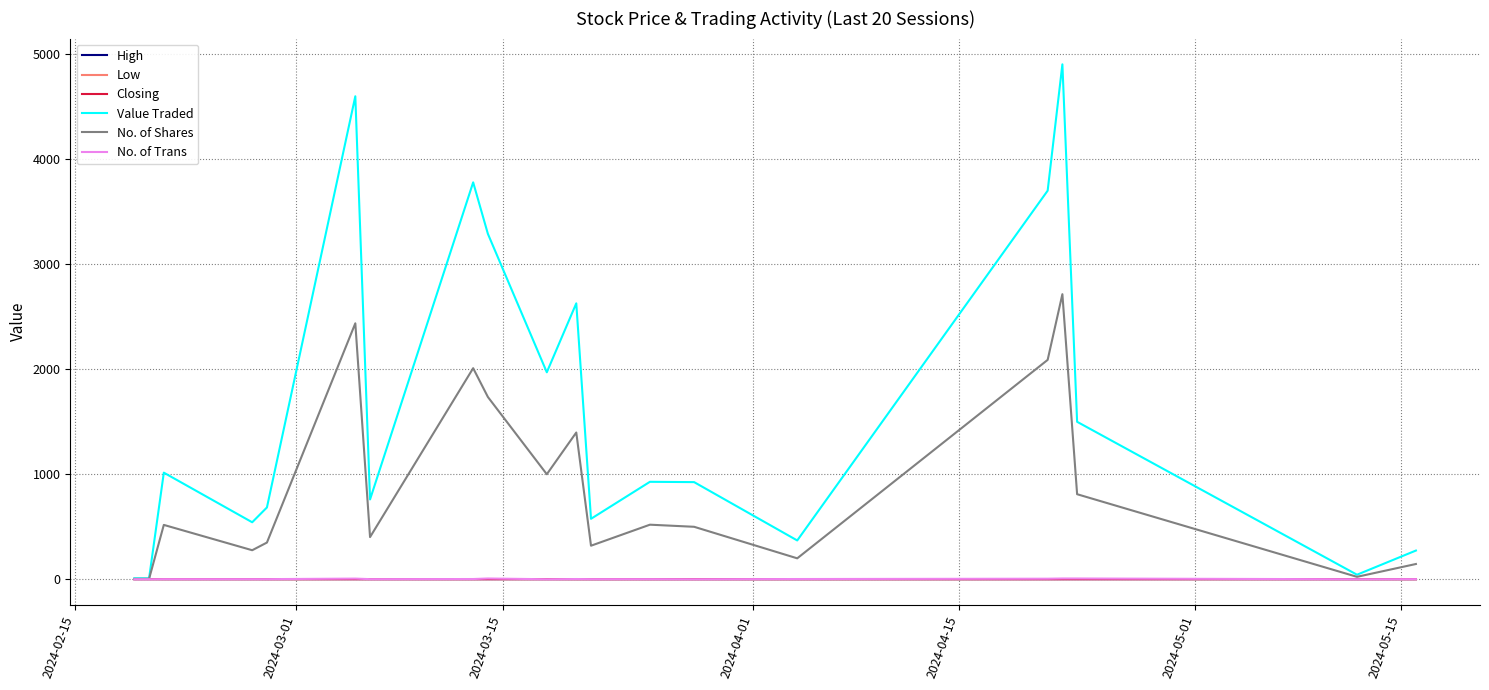

Which series has the largest range (max minus min)?

Value Traded